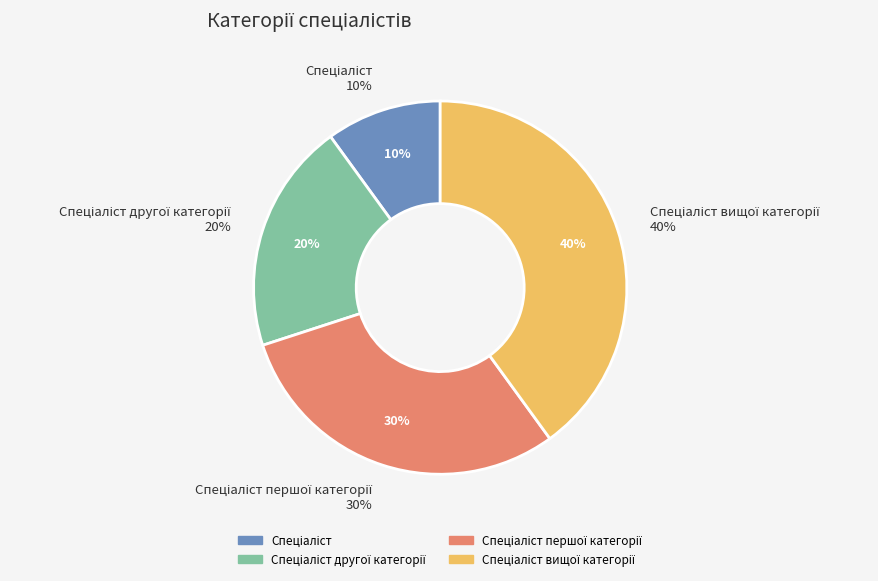

Do Спеціаліст другої категорії and Спеціаліст першої категорії together represent more than half of the pie?

No